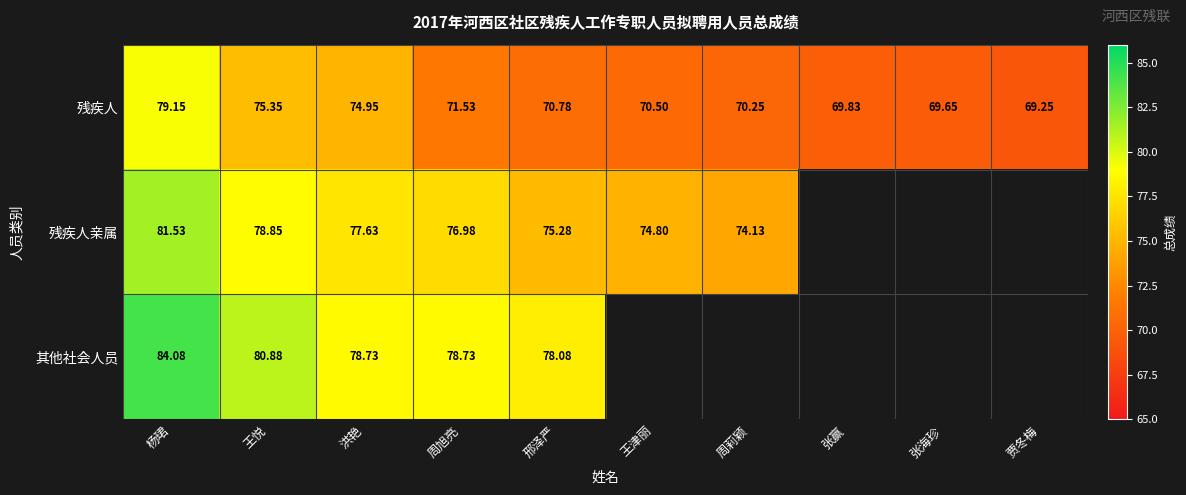

At which category is the sum across all series the highest?

杨珺